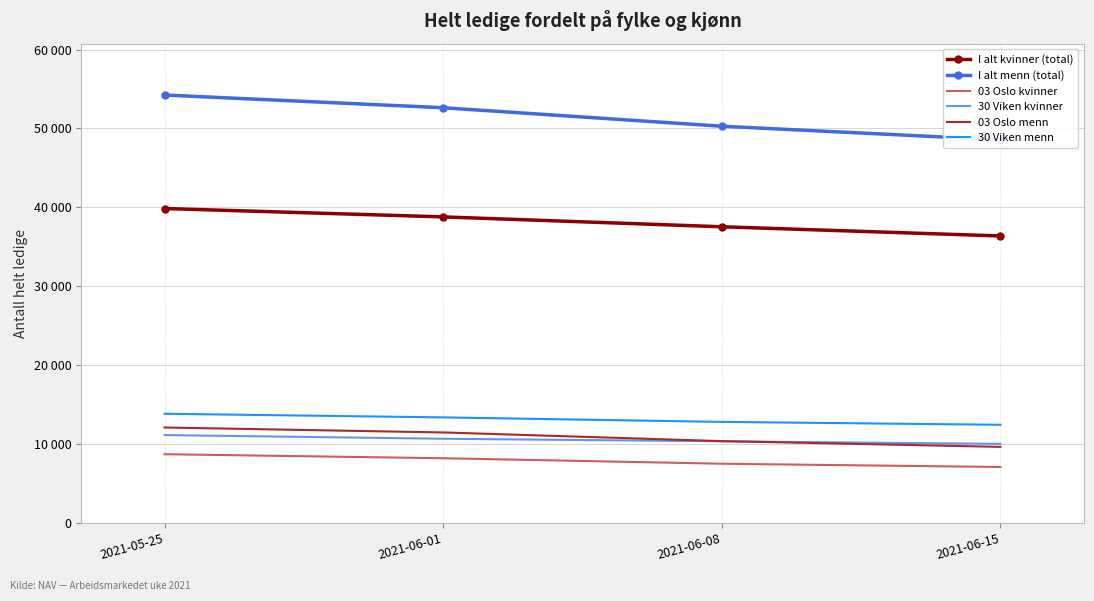

What is the average value of the 03 Oslo kvinner series?

7879